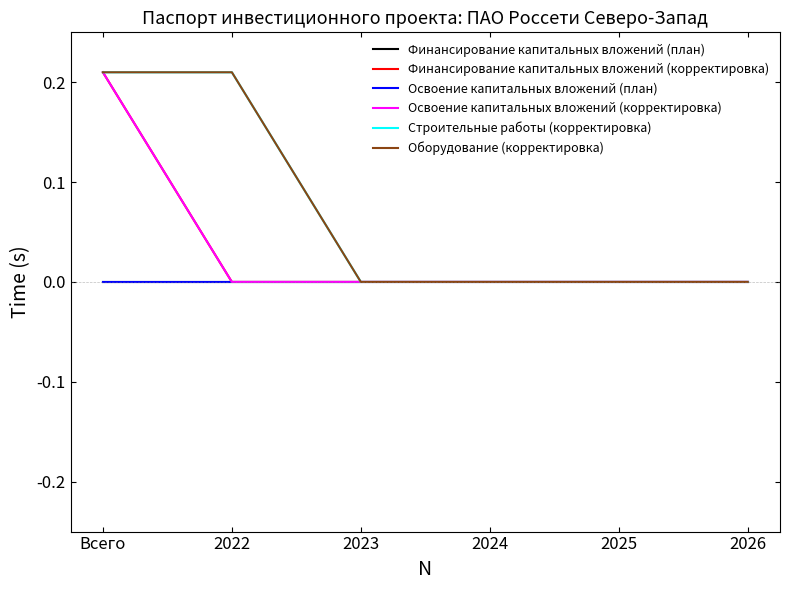

At how many categories does at least one series exceed 0?

2